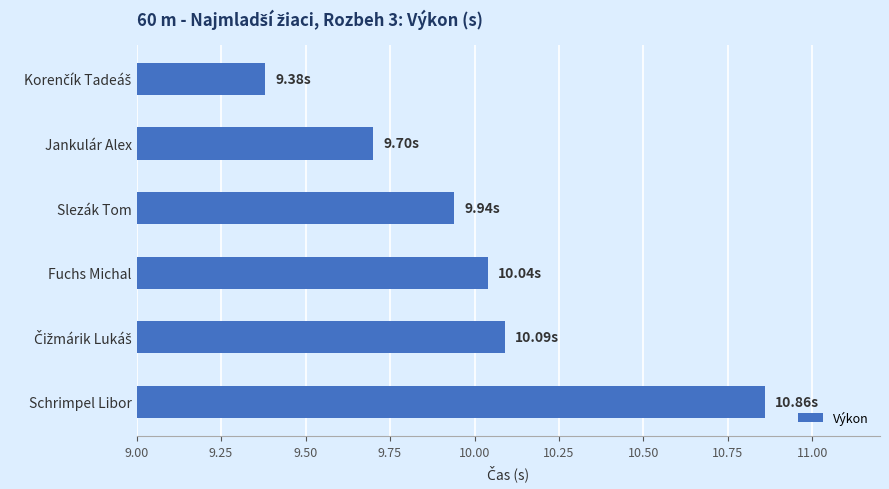

At which category does the chart reach its peak across all series?

Schrimpel Libor